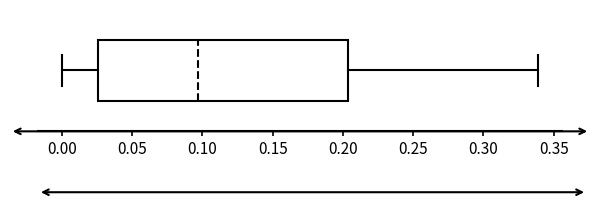

Transcribe this box plot: give where the median line is, the range the box spans, and where the two whiskers end, as read against the x-axis. The values are not printed on the chart, so give them approximately, as read against the axis.

median 0.095, box 0.025 to 0.205, whiskers 0.000 to 0.340